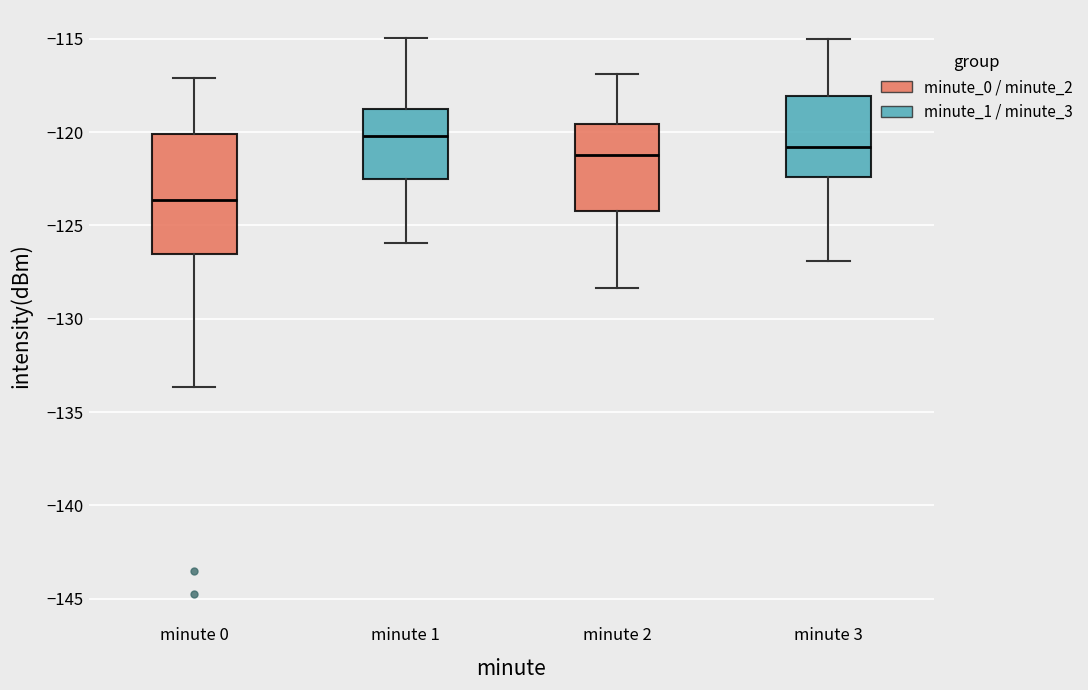

Which box's median line is the highest?

minute 1